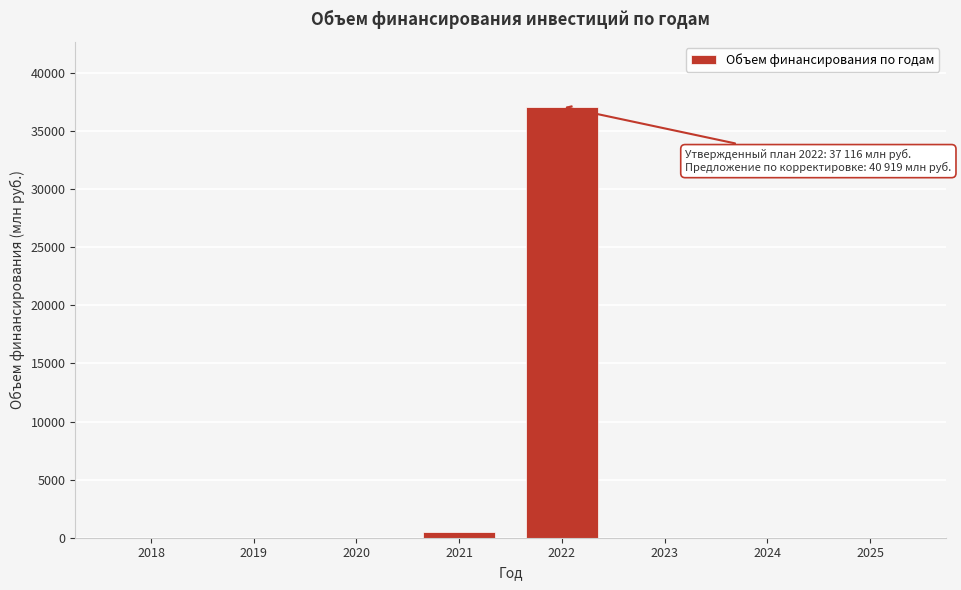

Reading right to left, transcribe all the data shown in this chart.

2025=0.0	2024=0.0	2023=0.0	2022=37116.1	2021=451.4	2020=0.0	2019=0.0	2018=0.0